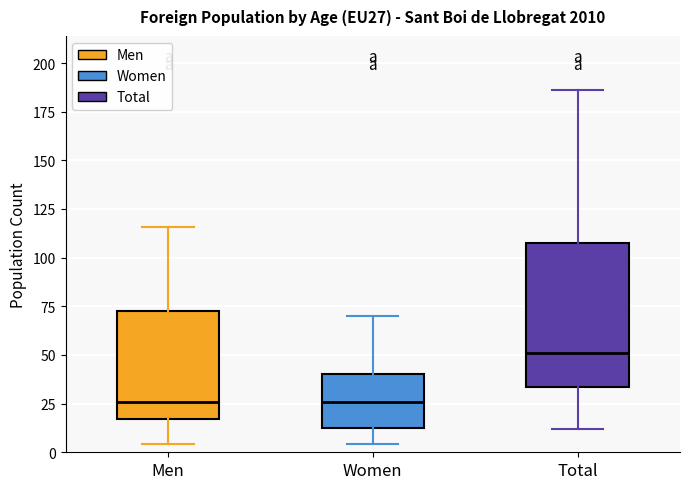

Reading left to right, read every box against the y-axis: the position of its median line, the range the box covers, and the ends of its whiskers. The values are not printed on the chart, so give them approximately, as read against the axis.

Men: median 25, box 15 to 75, whiskers 5 to 115
Women: median 25, box 15 to 40, whiskers 5 to 70
Total: median 50, box 35 to 110, whiskers 10 to 185